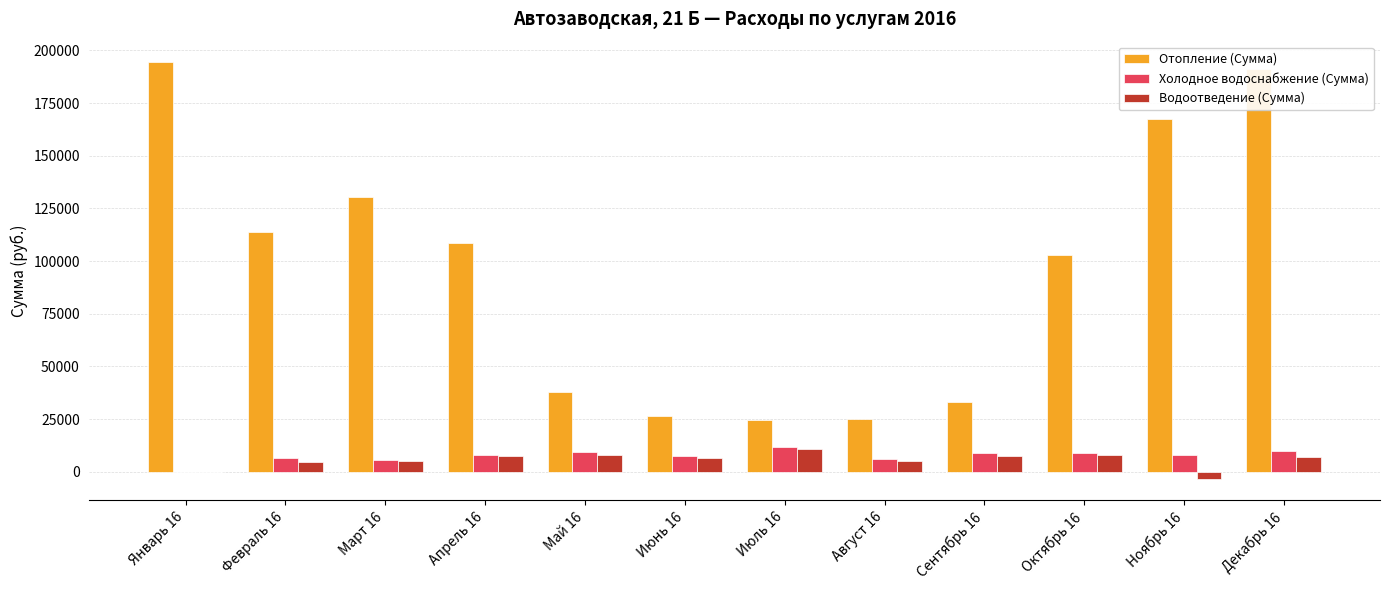

The value of Водоотведение (Сумма) at Декабрь 16 is 6859.6. True or false?

True